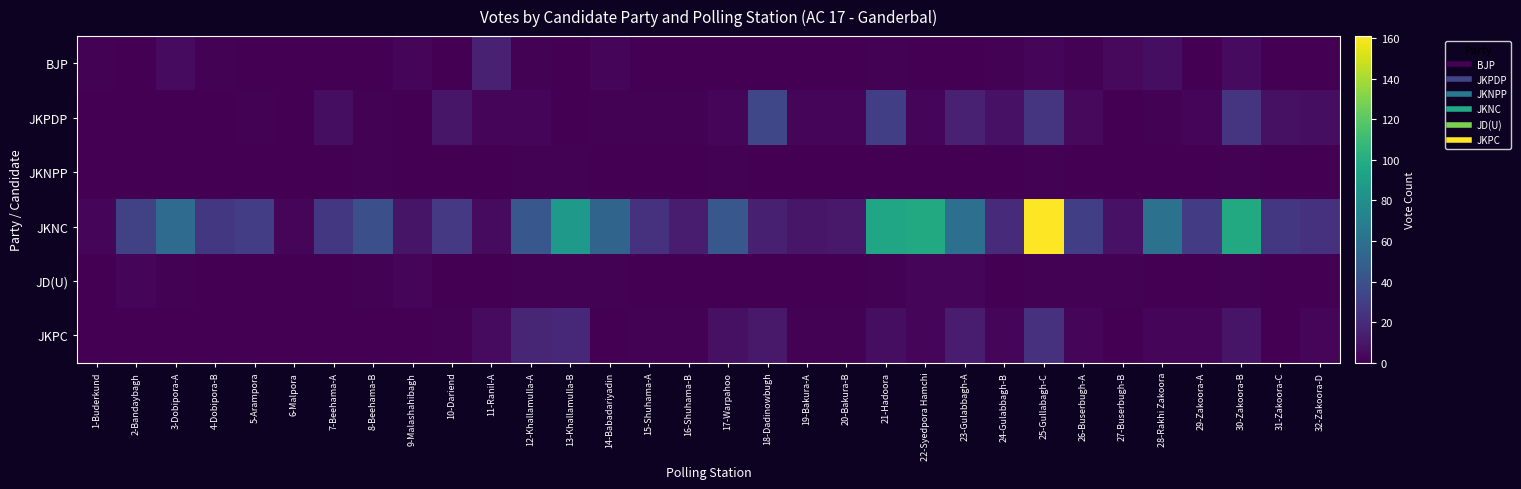

What is the total value across all series at 30-Zakoora-B?

139